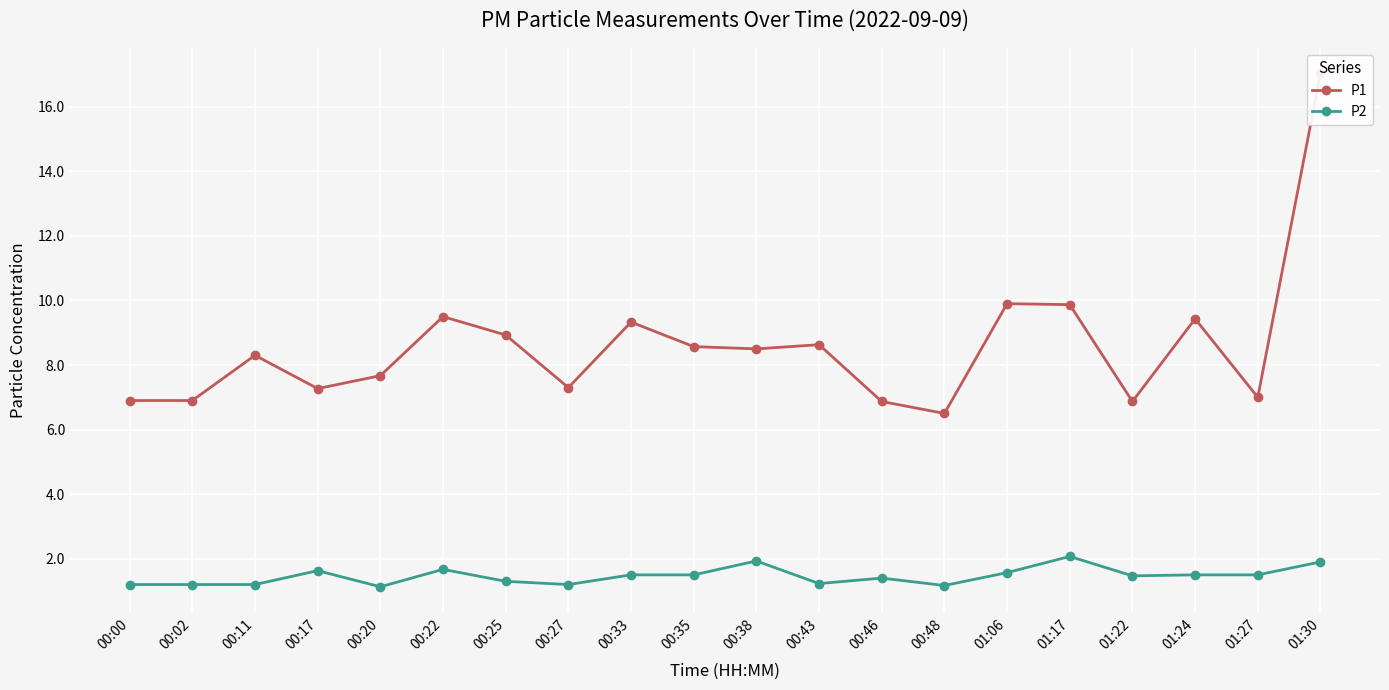

At which category does the chart reach its minimum across all series?

00:20